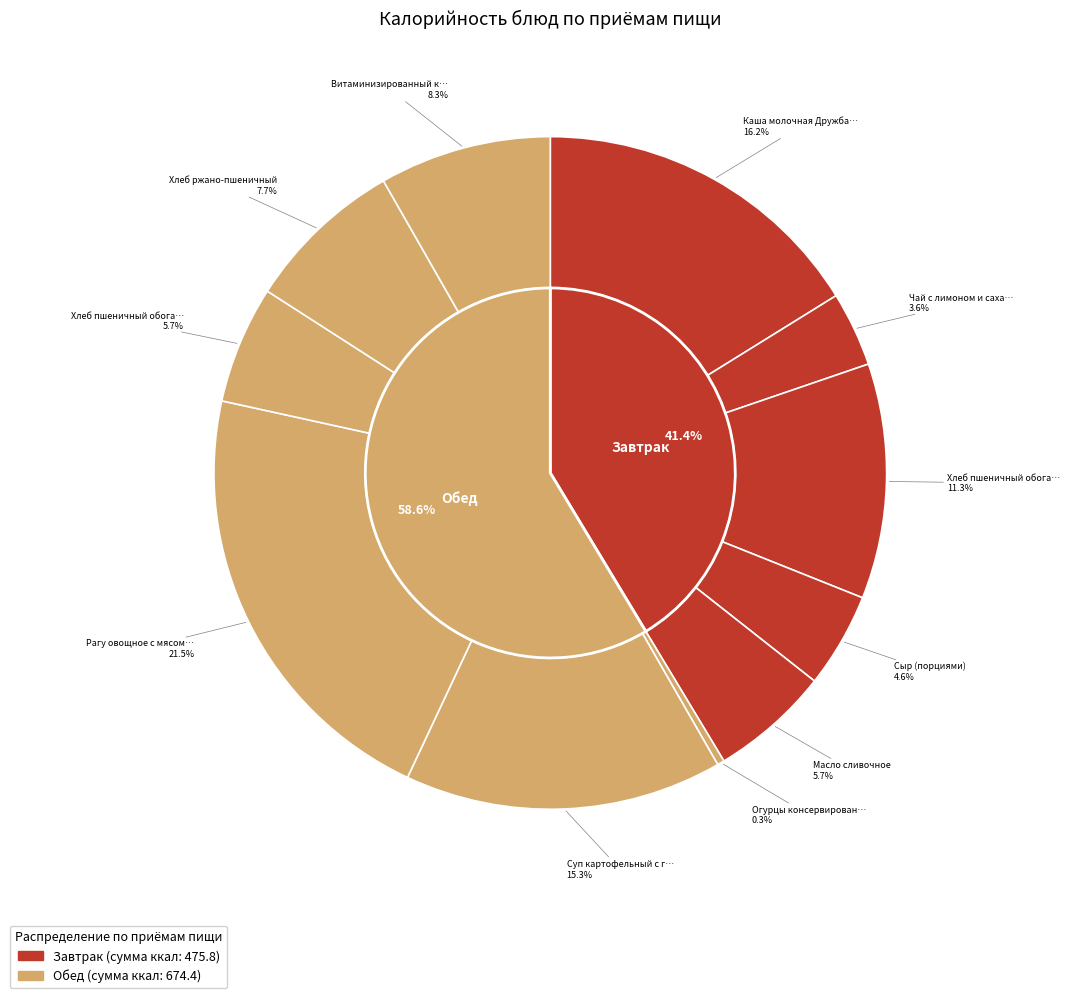

Which category has the smallest portion of the pie?

Огурцы консервированные